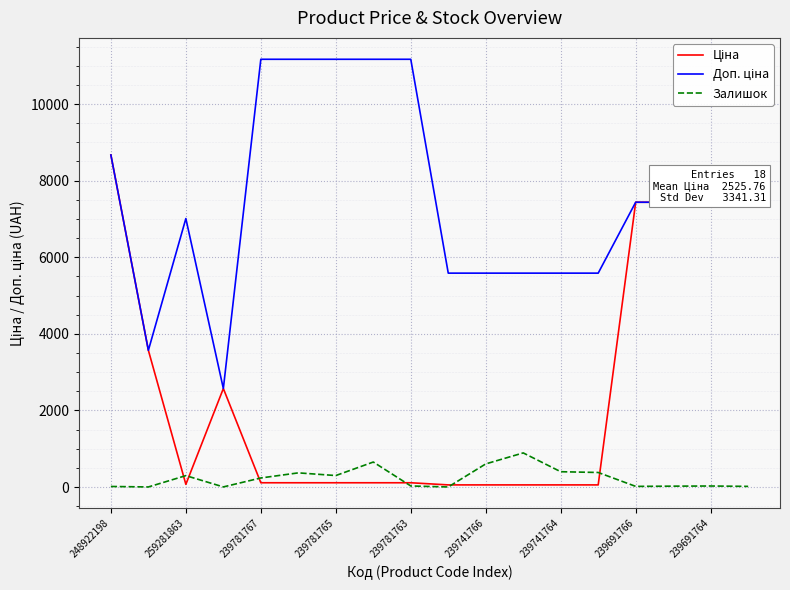

At which category is the sum across all series the highest?

248922198